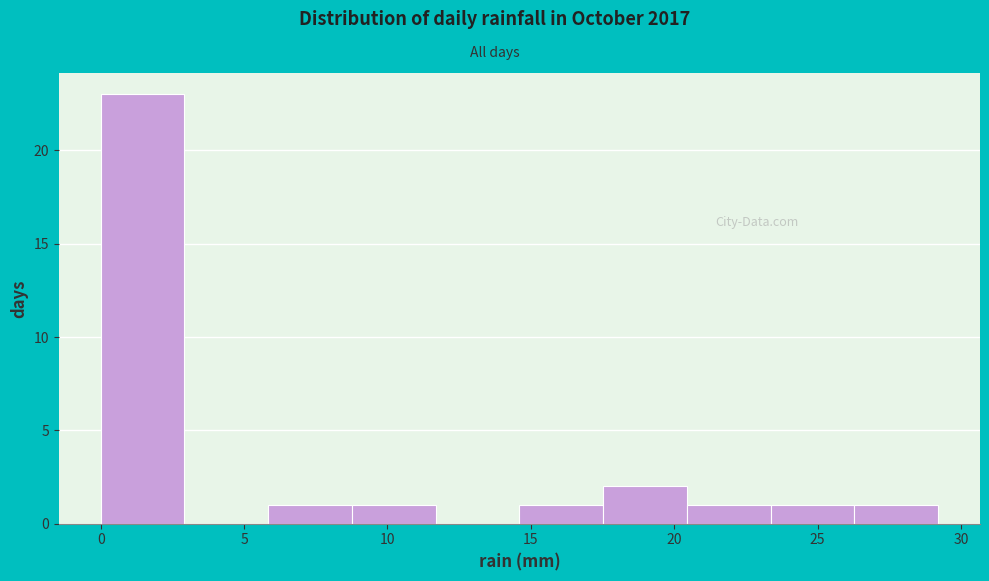

Which range on the x-axis has the tallest bar?

0.0 to 3.0